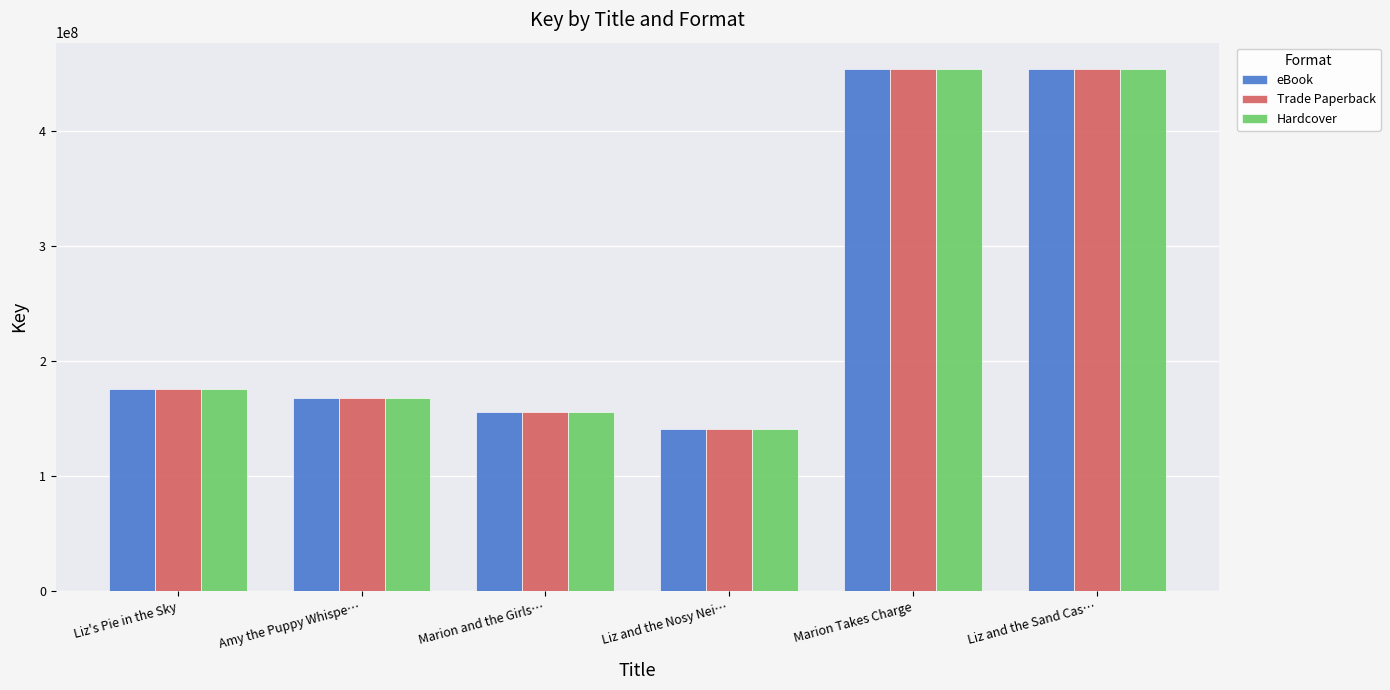

At which label is Hardcover closest to 297172147?

Liz's Pie in the Sky